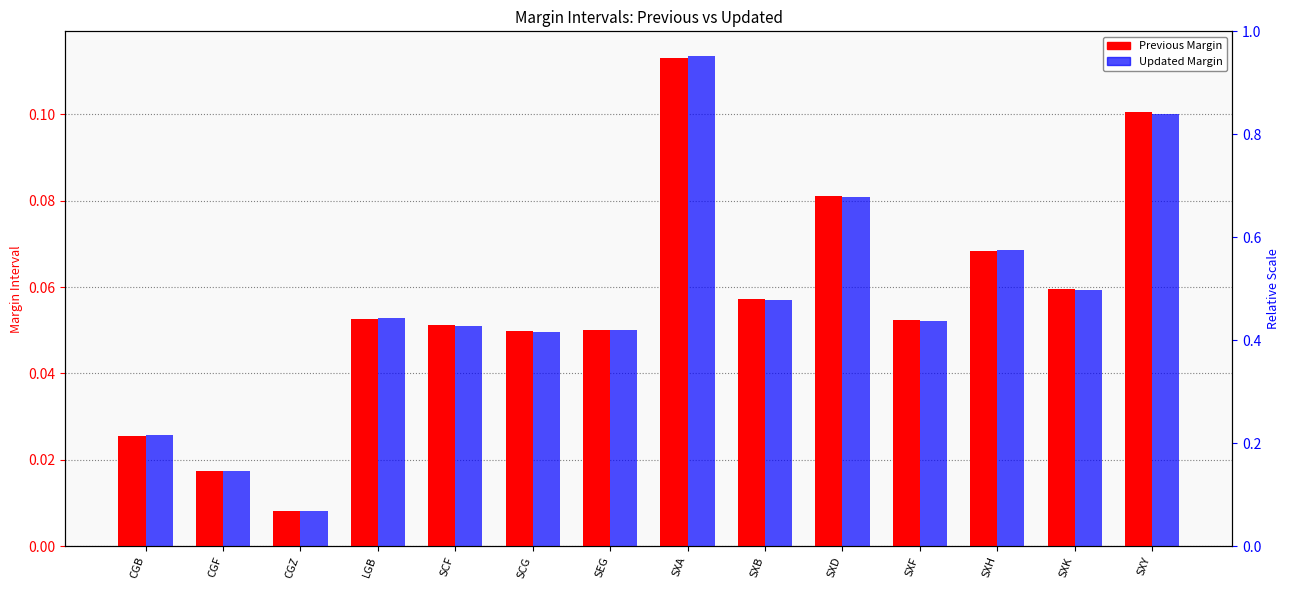

Count the number of data series in this chart.

2